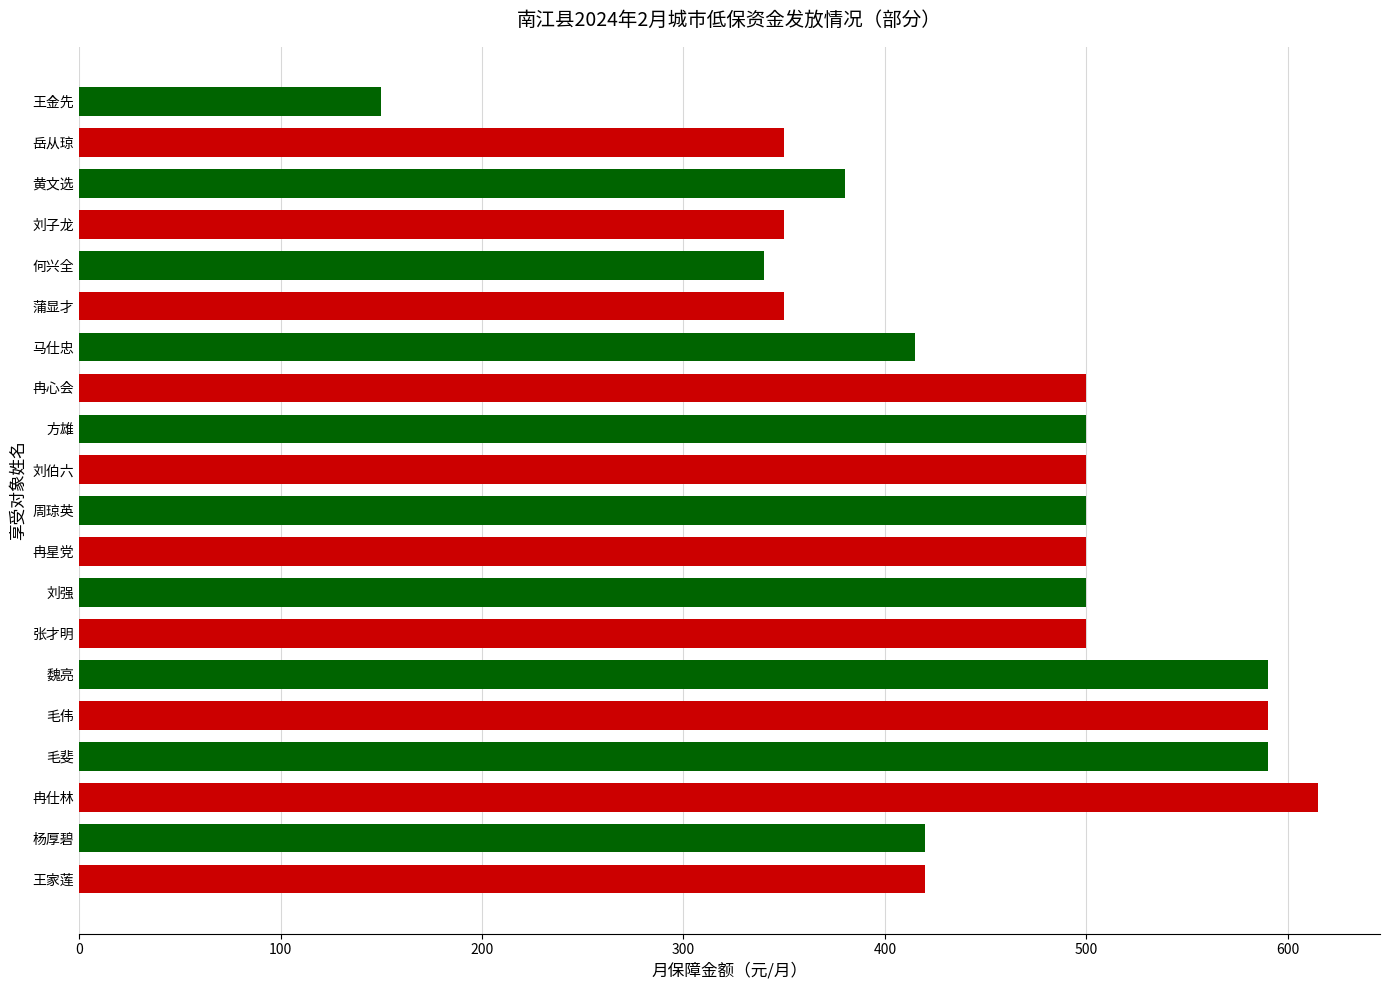

The value at 王家莲 is 730. True or false?

False